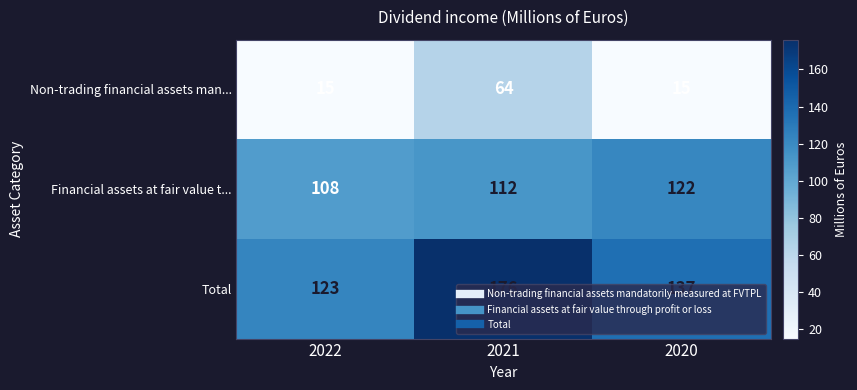

Which series has the largest range (max minus min)?

Total